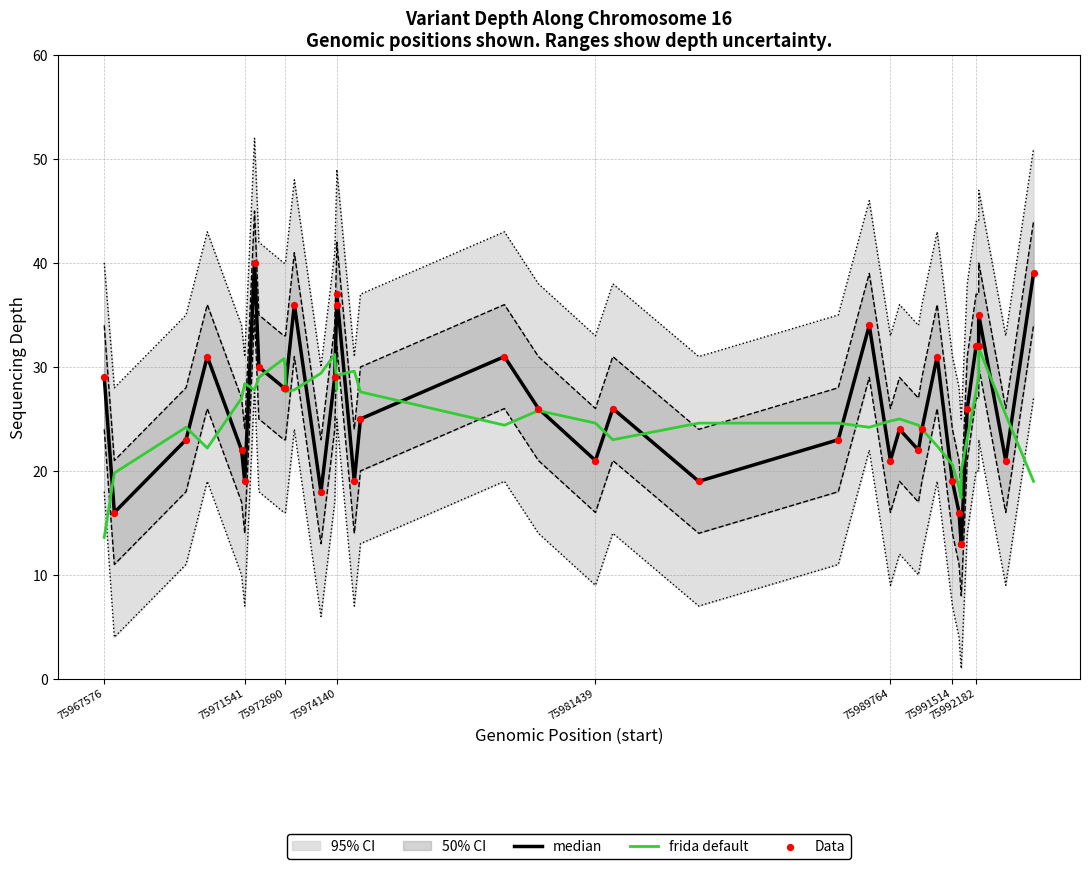

The value of frida default at 75991514 is 28.4. True or false?

False